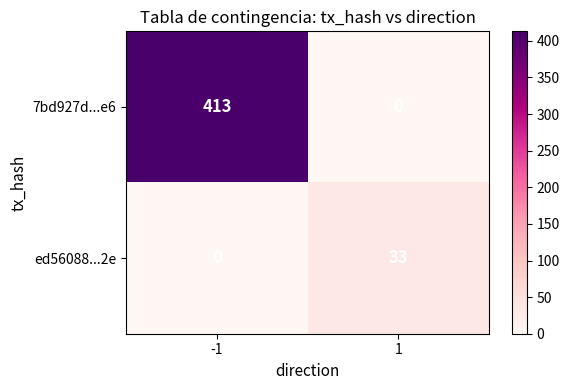

What is the maximum value for 7bd927d...e6?

413